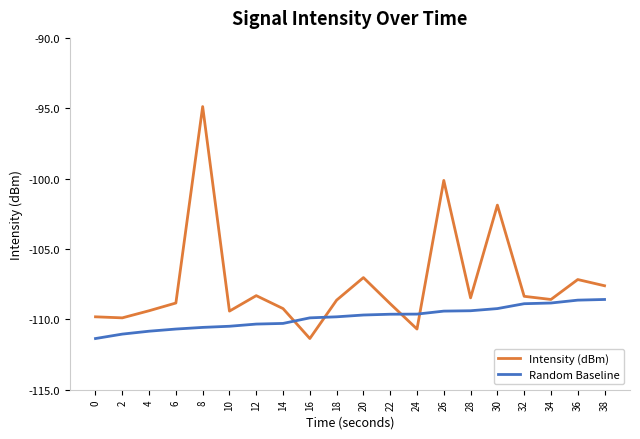

What is the minimum value shown in the chart?

-111.4